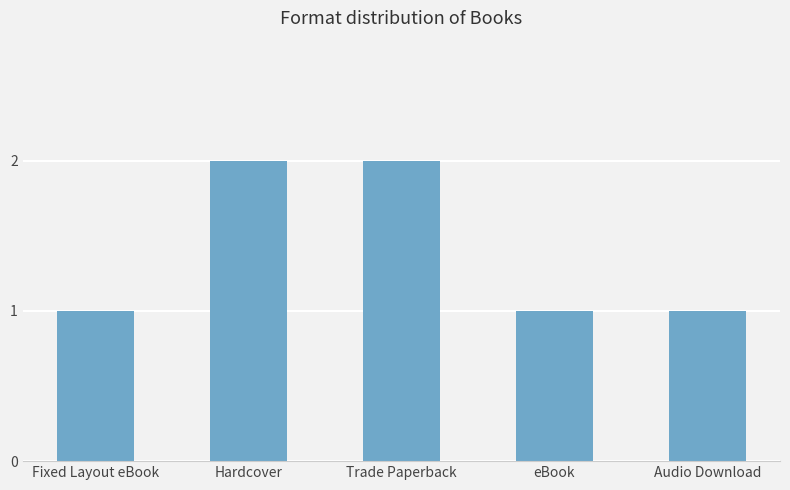

What is the greatest value displayed?

2